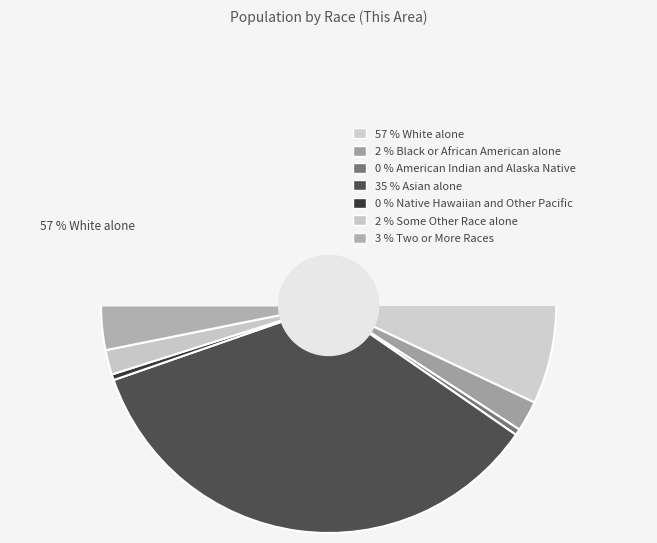

What percentage is the Asian alone slice, to the nearest percent?

35%